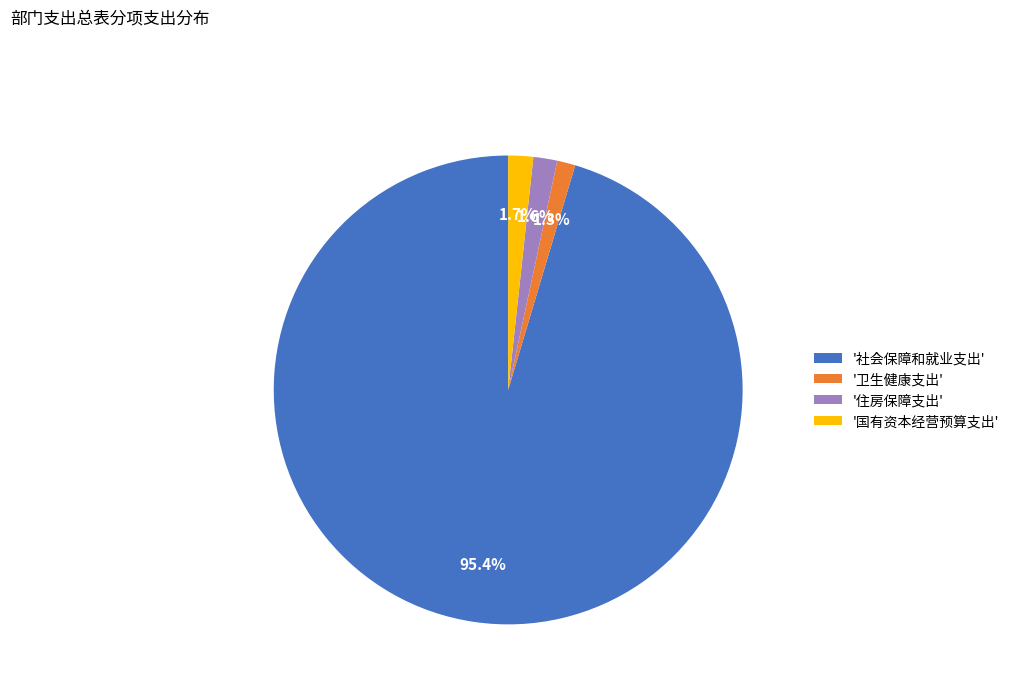

Combined, do '社会保障和就业支出' and '卫生健康支出' account for over 50%?

Yes